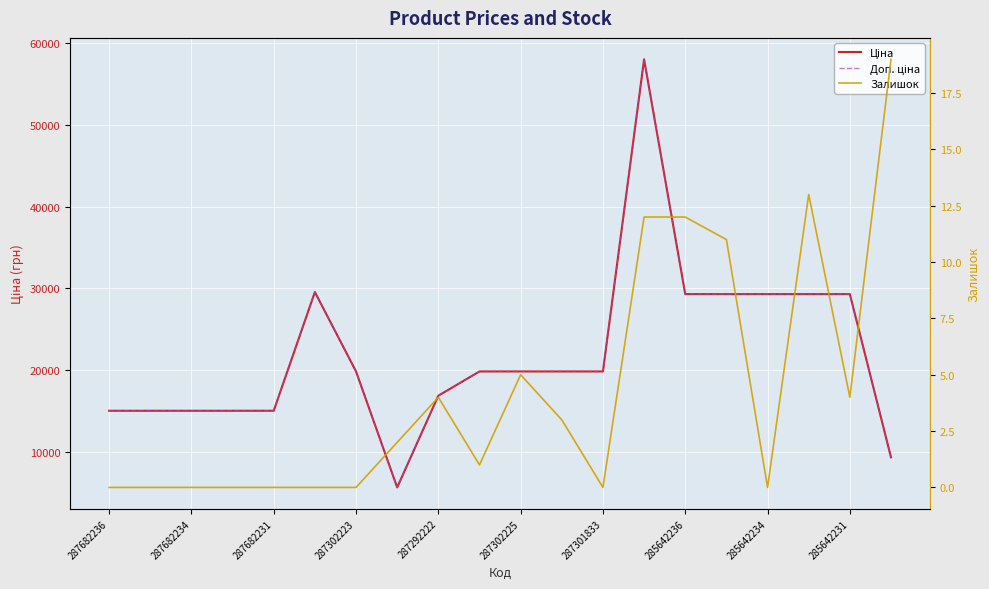

Reading right to left, list all the values displayed in this chart.

Ціна: 9321.4	29294.9	29294.9	29294.9	29294.9	29294.9	58037.0	19831.1	19831.1	19831.1	19831.1	16863.2	5636.0	19831.1	29548.9	15019.2	15019.2	15019.2	15019.2	15019.2
Доп. ціна: 9321.4	29294.9	29294.9	29294.9	29294.9	29294.9	58037.0	19831.1	19831.1	19831.1	19831.1	16863.2	5636.0	19831.1	29548.9	15019.2	15019.2	15019.2	15019.2	15019.2
Залишок: 19.0	4.0	13.0	0.0	11.0	12.0	12.0	0.0	3.0	5.0	1.0	4.0	2.0	0.0	0.0	0.0	0.0	0.0	0.0	0.0